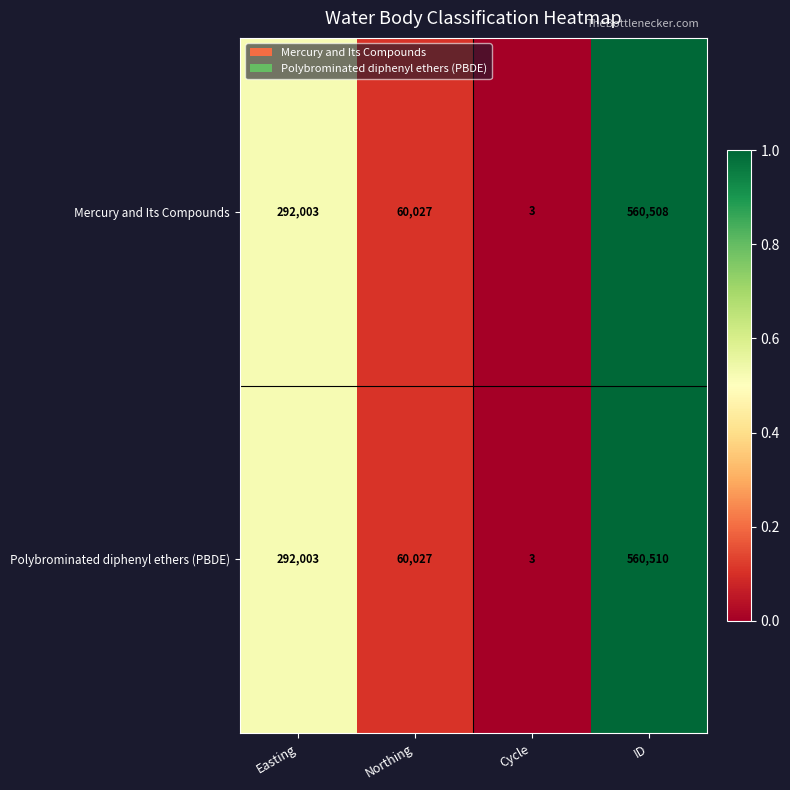

Is it true that Mercury and Its Compounds equals 936484 at ID?

False